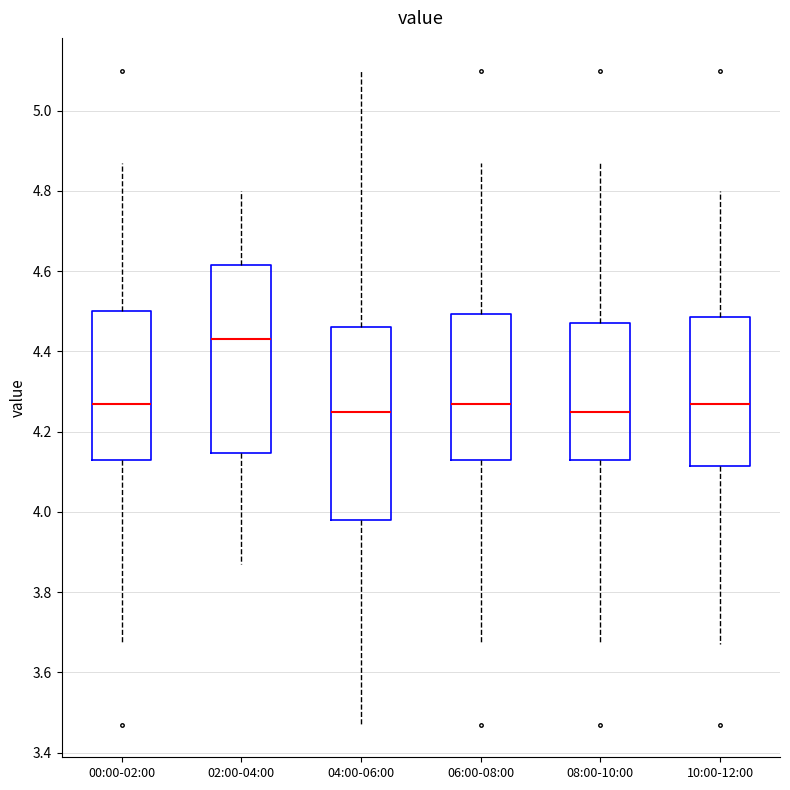

Reading left to right, read every box against the y-axis: the position of its median line, the range the box covers, and the ends of its whiskers. The values are not printed on the chart, so give them approximately, as read against the axis.

00:00-02:00: median 4.28, box 4.14 to 4.50, whiskers 3.68 to 4.88
02:00-04:00: median 4.44, box 4.14 to 4.62, whiskers 3.88 to 4.80
04:00-06:00: median 4.26, box 3.98 to 4.46, whiskers 3.48 to 5.10
06:00-08:00: median 4.28, box 4.14 to 4.50, whiskers 3.68 to 4.88
08:00-10:00: median 4.26, box 4.14 to 4.48, whiskers 3.68 to 4.88
10:00-12:00: median 4.28, box 4.12 to 4.48, whiskers 3.68 to 4.80